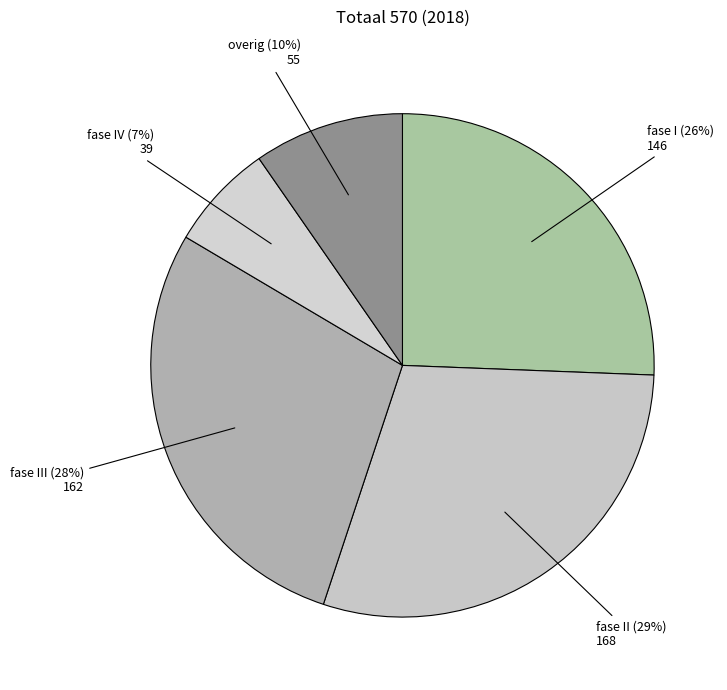

How many segments does this pie chart have?

5